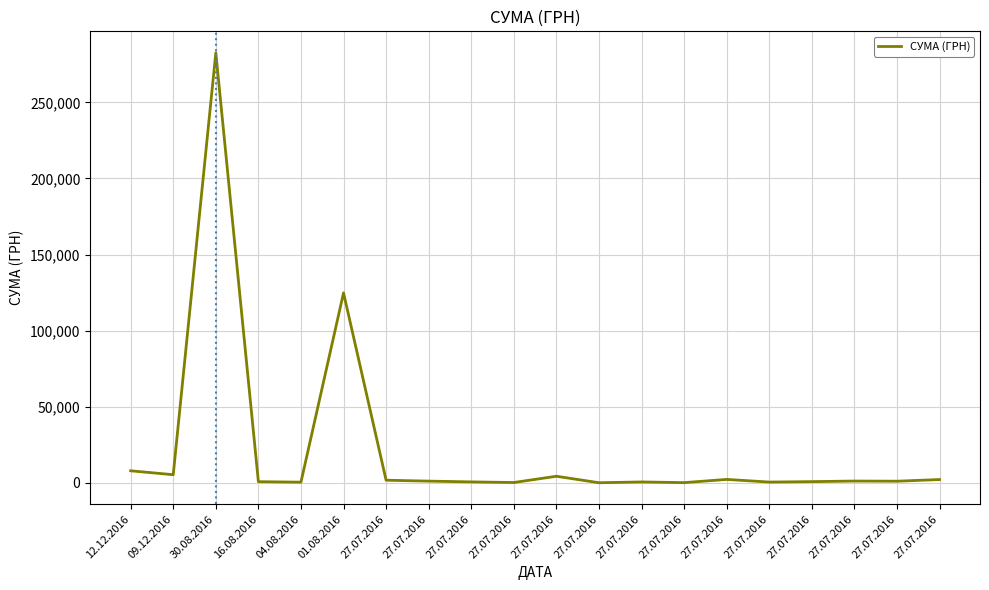

The chart shows a value of 14018.5 at 12.12.2016. True or false?

False